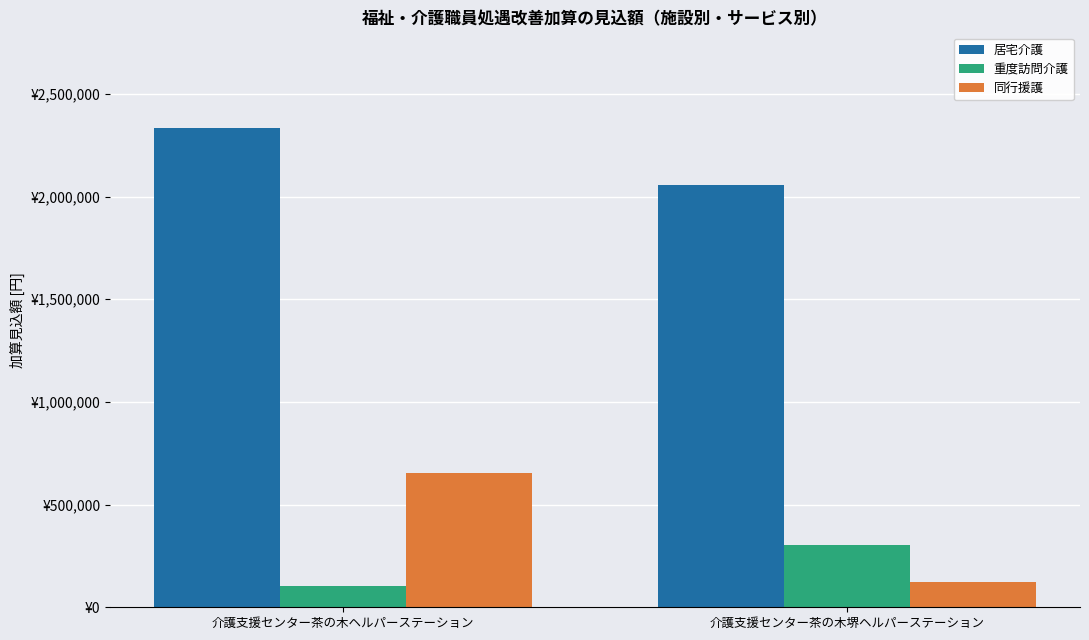

What are all the series names shown in the legend?

居宅介護, 重度訪問介護, 同行援護